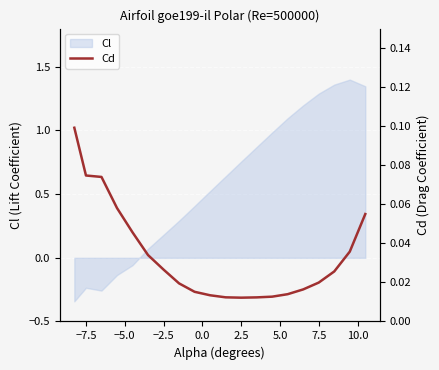

Reading left to right, list all the values displayed in this chart.

0.1	0.1	0.1	0.1	0.0	0.0	0.0	0.0	0.0	0.0	0.0	0.0	0.0	0.0	0.0	0.0	0.0	0.0	0.0	0.1